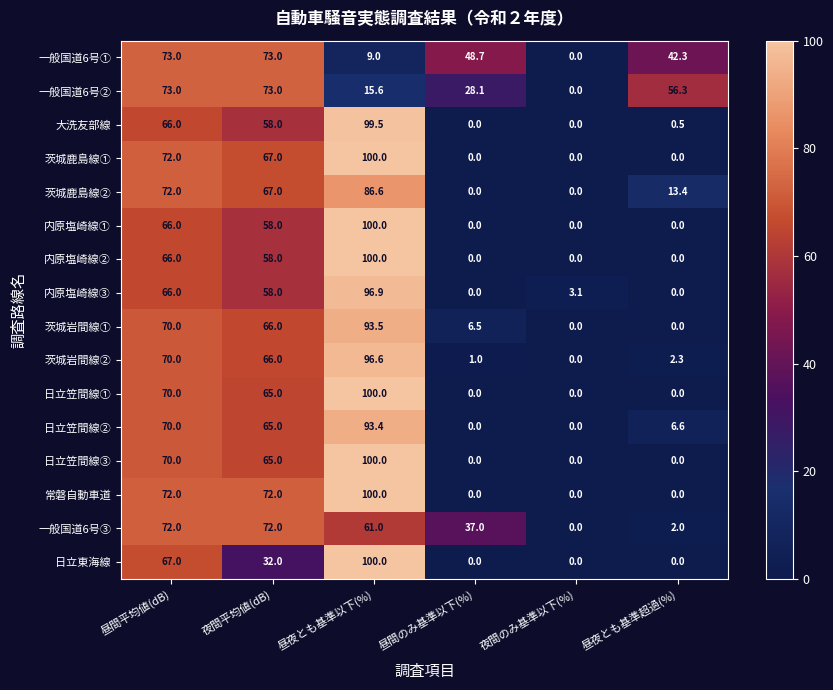

What is the difference between the highest and lowest values at 昼夜とも基準超過(%)?

56.3